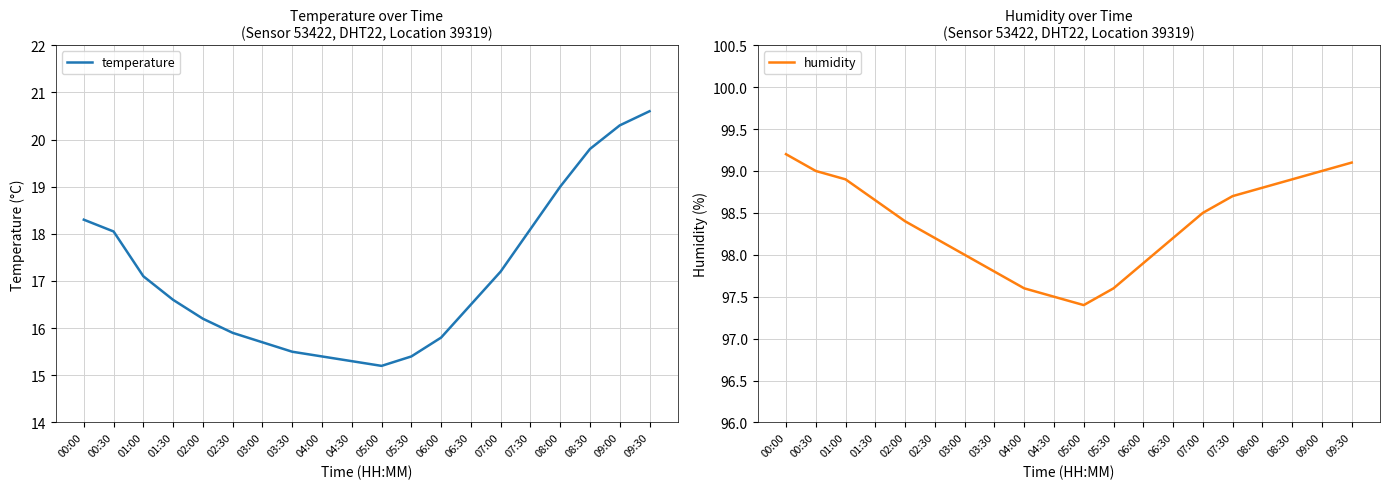

Reading left to right, what are all the values shown in this chart?

temperature: 00:00=18.3	00:30=18.1	01:00=17.1	01:30=16.6	02:00=16.2	02:30=15.9	03:00=15.7	03:30=15.5	04:00=15.4	04:30=15.3	05:00=15.2	05:30=15.4	06:00=15.8	06:30=16.5	07:00=17.2	07:30=18.1	08:00=19.0	08:30=19.8	09:00=20.3	09:30=20.6
humidity: 00:00=99.2	00:30=99.0	01:00=98.9	01:30=98.7	02:00=98.4	02:30=98.2	03:00=98.0	03:30=97.8	04:00=97.6	04:30=97.5	05:00=97.4	05:30=97.6	06:00=97.9	06:30=98.2	07:00=98.5	07:30=98.7	08:00=98.8	08:30=98.9	09:00=99.0	09:30=99.1